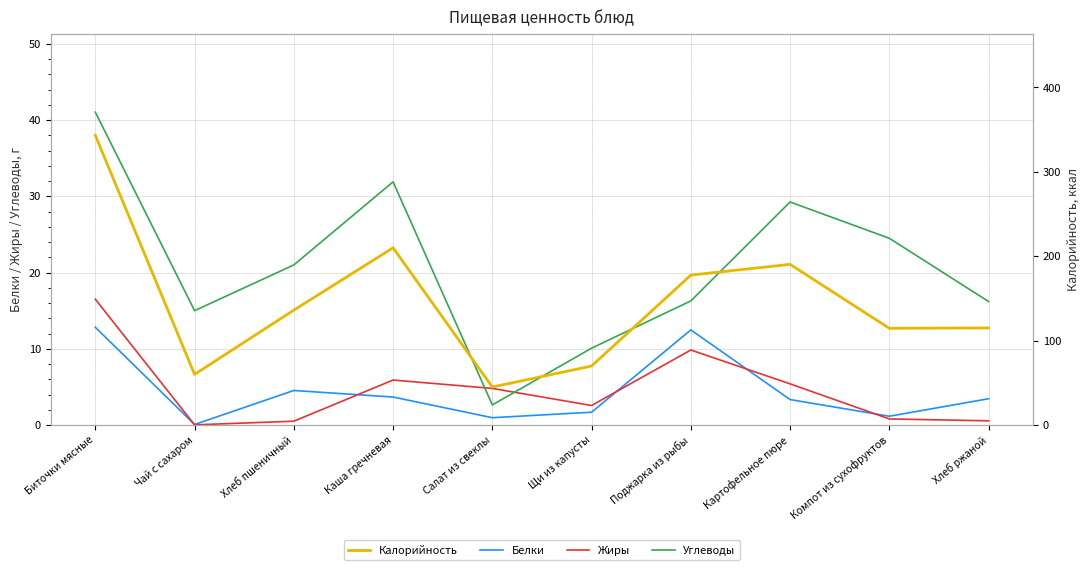

Where does the Жиры series first go above 4?

Биточки мясные